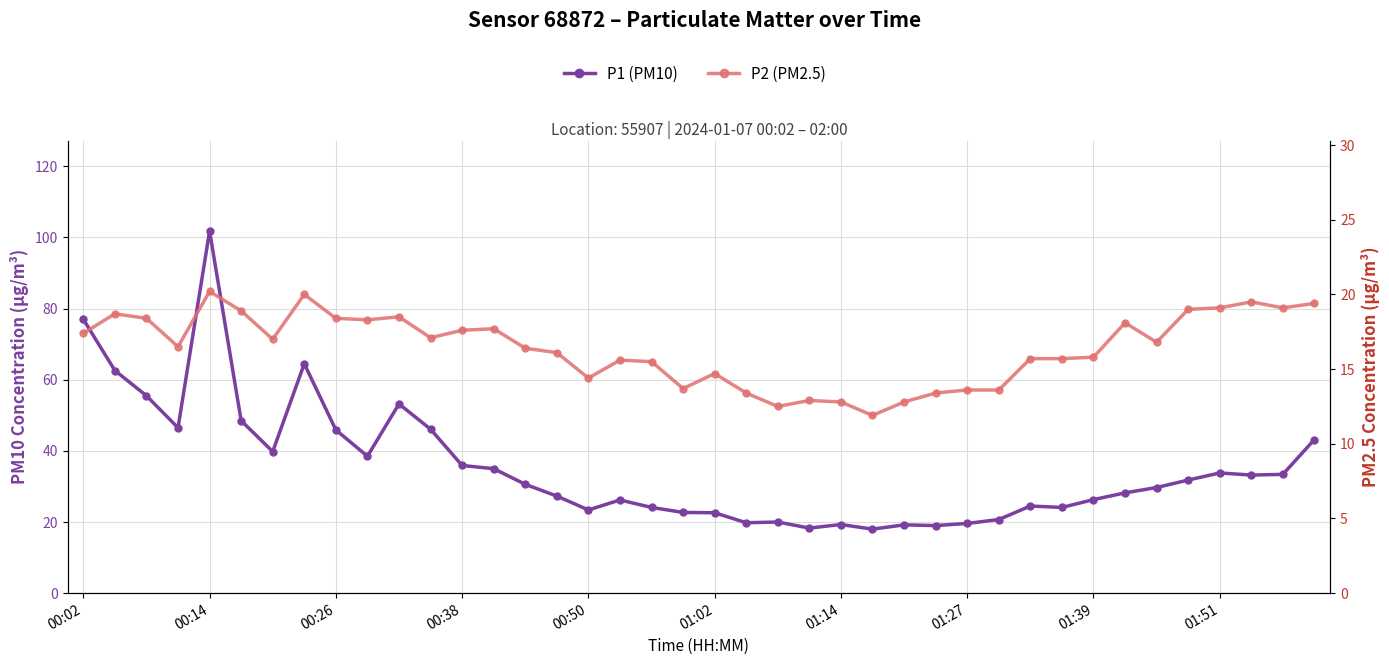

True or false: P2 (PM2.5) and P1 (PM10) intersect in this chart.

False